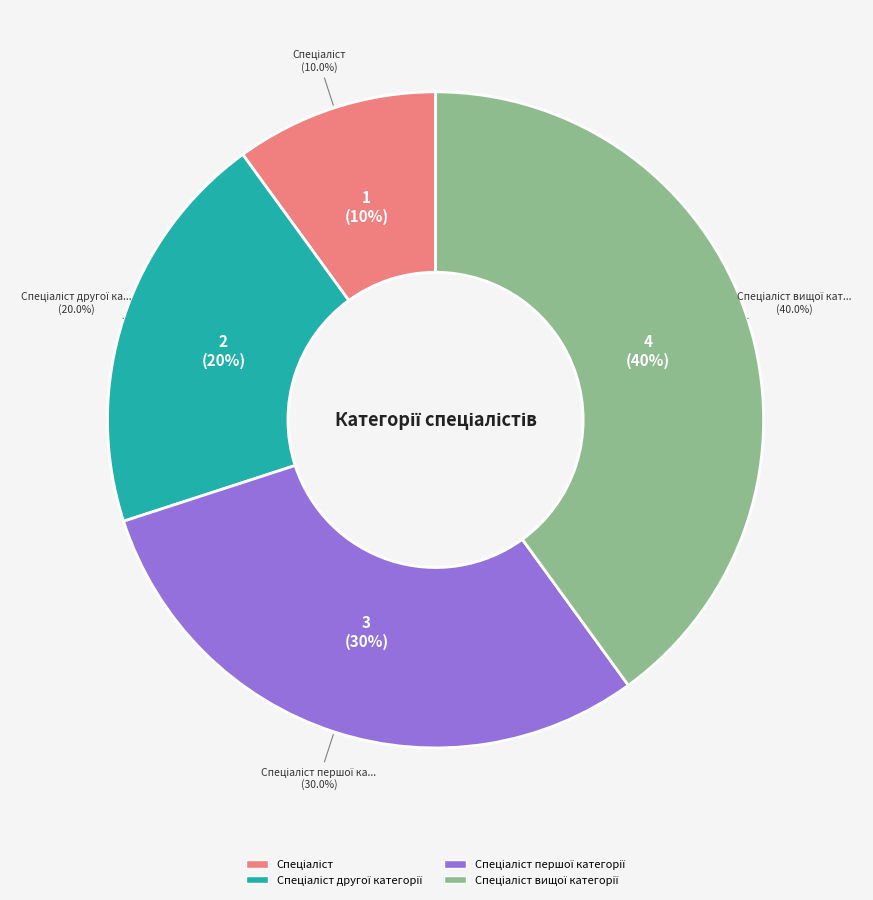

How many slices are in this pie chart?

4